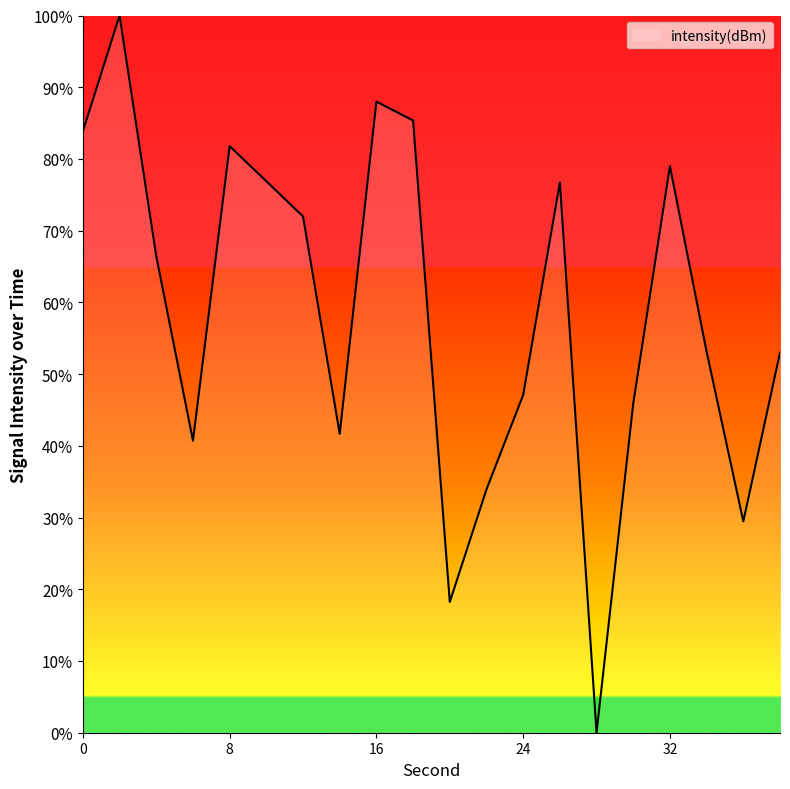

What is the difference between the second highest and minimum values?

88.0